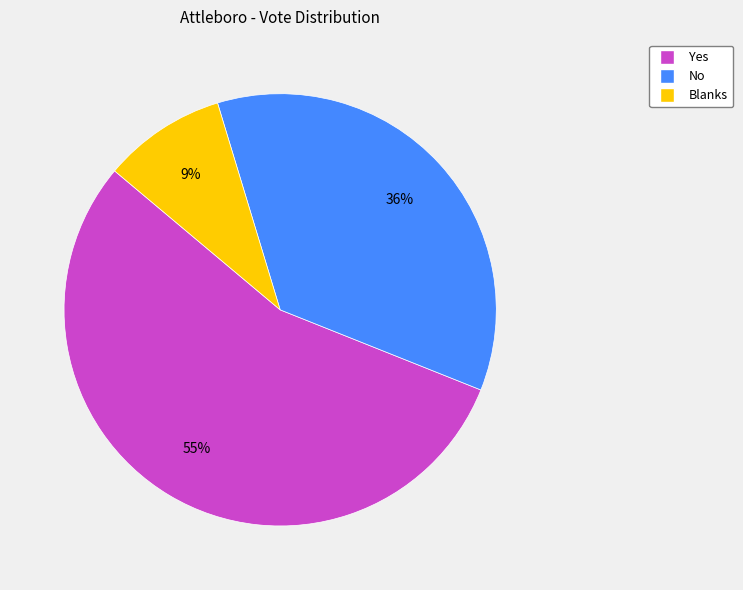

What is the ratio of the value at Yes to the value at No?

1.5